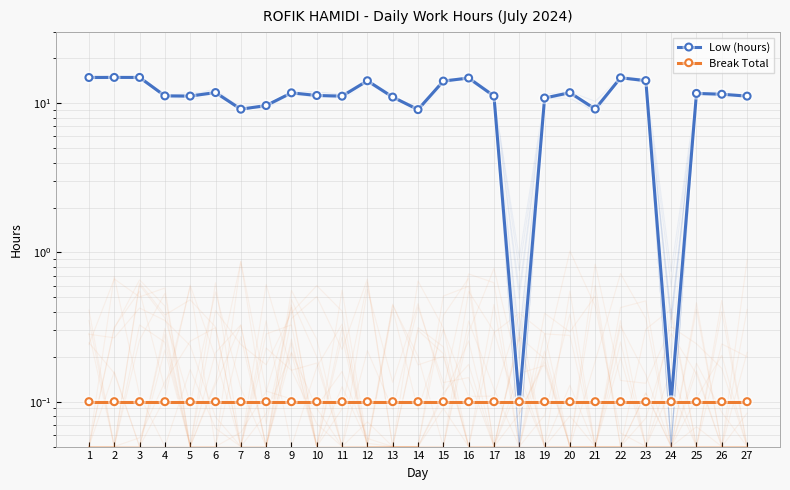

Which series has the largest total across all categories?

Low (hours)